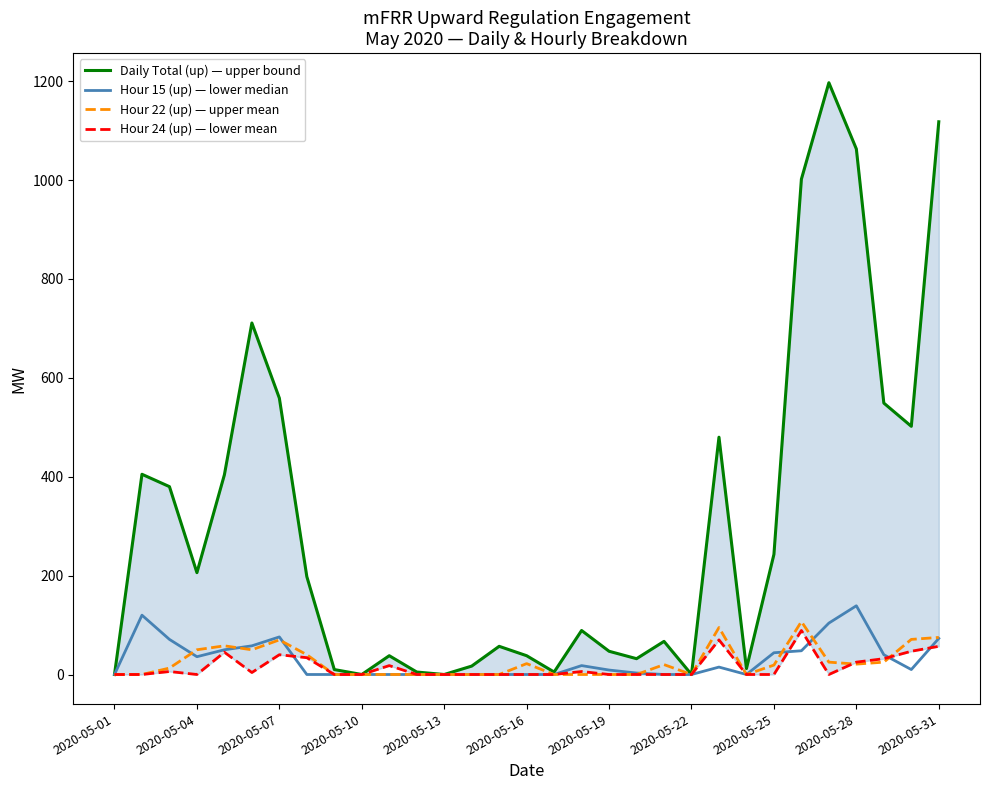

What are all the series names shown in the legend?

Daily Total (up) — upper bound, Hour 15 (up) — lower median, Hour 22 (up) — upper mean, Hour 24 (up) — lower mean